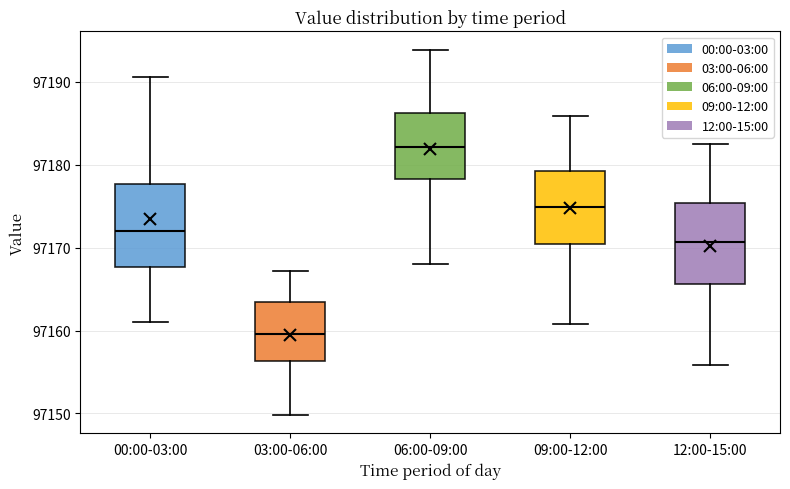

Reading left to right, read every box against the y-axis: the position of its median line, the range the box covers, and the ends of its whiskers. The values are not printed on the chart, so give them approximately, as read against the axis.

00:00-03:00: median 97172, box 97168 to 97178, whiskers 97161 to 97191
03:00-06:00: median 97160, box 97156 to 97163, whiskers 97150 to 97167
06:00-09:00: median 97182, box 97178 to 97186, whiskers 97168 to 97194
09:00-12:00: median 97175, box 97170 to 97179, whiskers 97161 to 97186
12:00-15:00: median 97171, box 97166 to 97175, whiskers 97156 to 97183